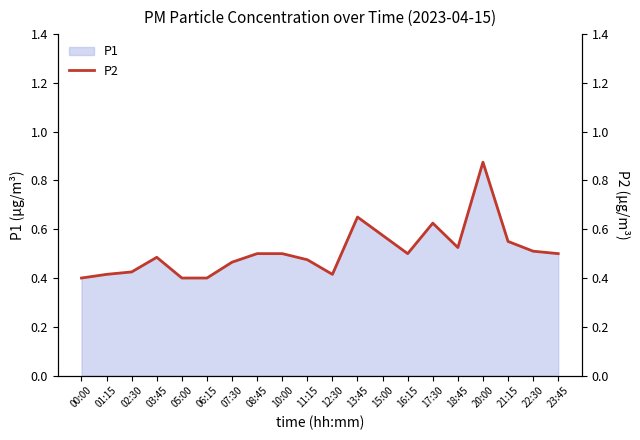

The value at 17:30 is 0.6. True or false?

True